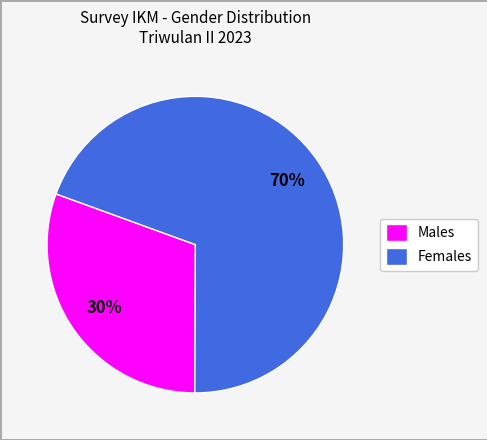

Which category has the smallest portion of the pie?

Males